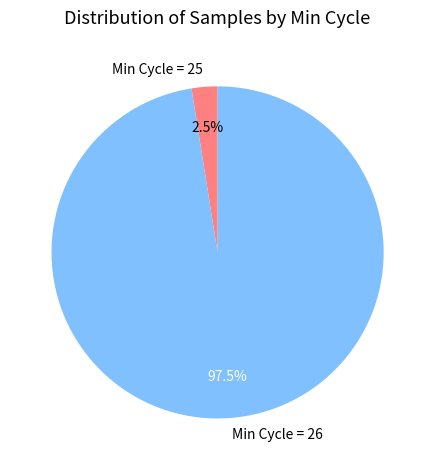

Which has a higher value, Min Cycle = 26 or Min Cycle = 25?

Min Cycle = 26